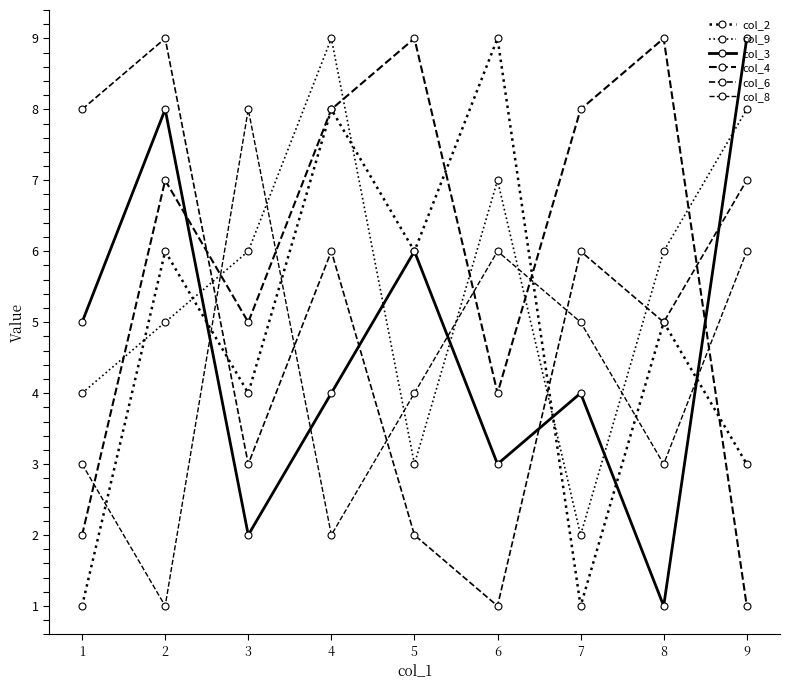

Count the col_2 values in the range 3 to 6.

5